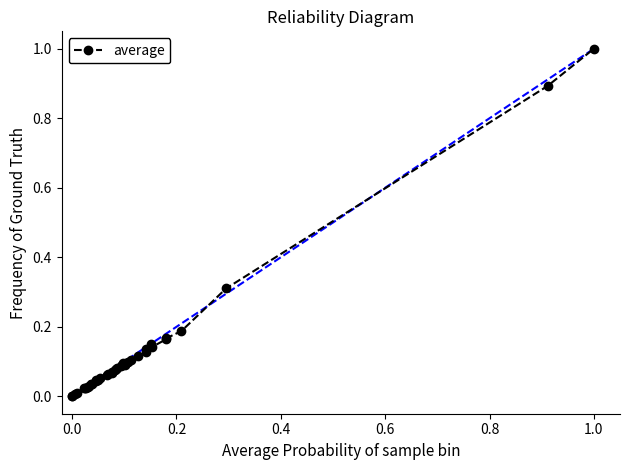

True or false: there are more than 1 points higher than both neighbors.

True